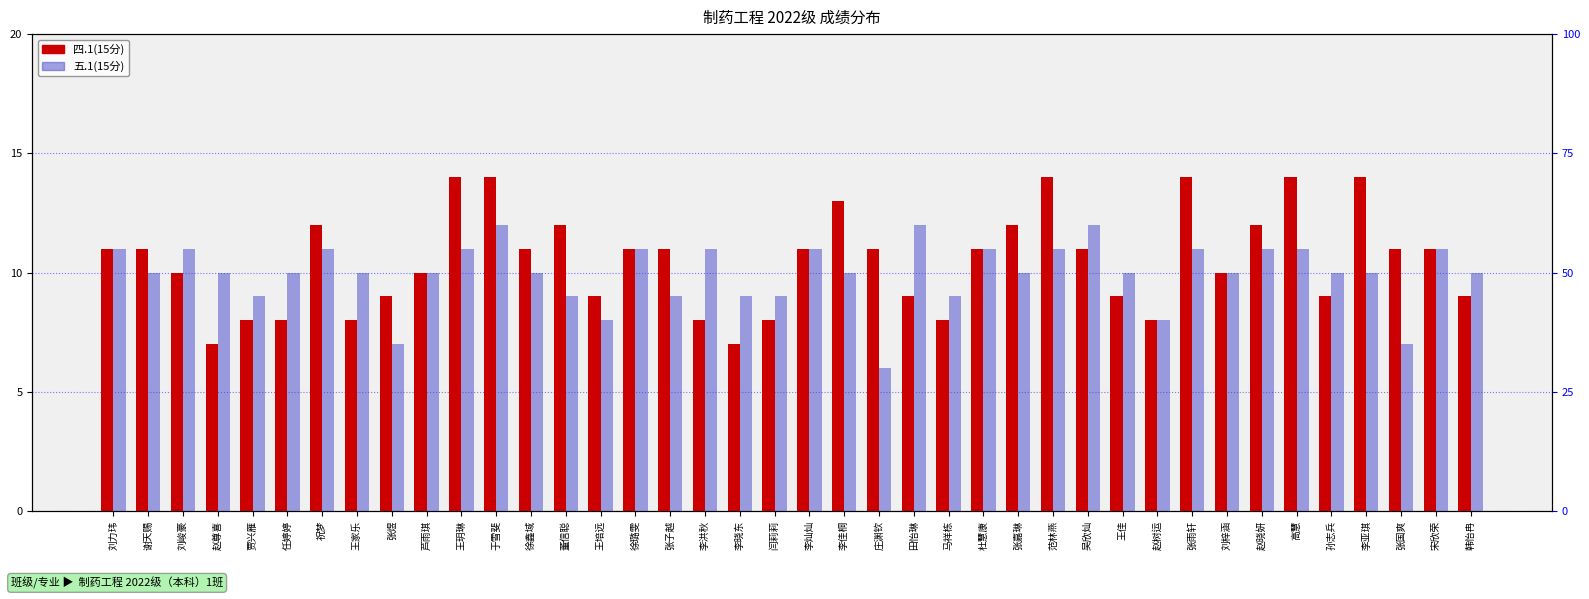

List the series in order of their peak value, lowest first.

五.1(15分), 四.1(15分)